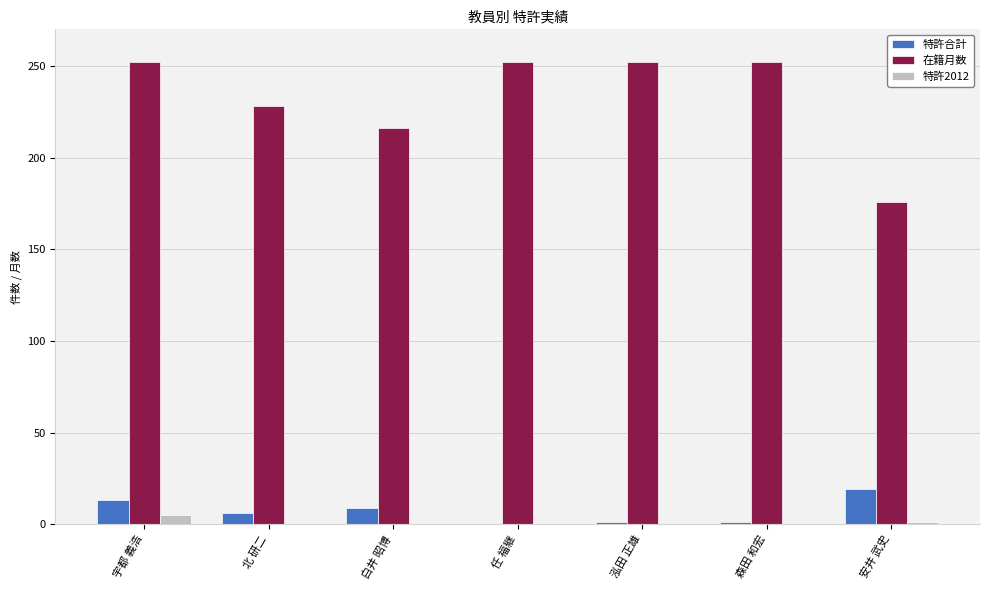

At which category is the sum across all series the highest?

宇都 義浩